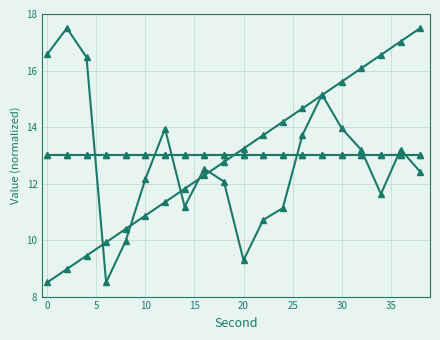

Reading left to right, transcribe all the data shown in this chart.

intensity(dBm): 16.6	17.5	16.5	8.5	10.0	12.2	13.9	11.2	12.5	12.1	9.3	10.7	11.1	13.7	15.1	14.0	13.2	11.6	13.2	12.4
second: 8.5	9.0	9.4	9.9	10.4	10.9	11.3	11.8	12.3	12.8	13.2	13.7	14.2	14.7	15.1	15.6	16.1	16.6	17.0	17.5
minute: 13.0	13.0	13.0	13.0	13.0	13.0	13.0	13.0	13.0	13.0	13.0	13.0	13.0	13.0	13.0	13.0	13.0	13.0	13.0	13.0
fractional second: 13.0	13.0	13.0	13.0	13.0	13.0	13.0	13.0	13.0	13.0	13.0	13.0	13.0	13.0	13.0	13.0	13.0	13.0	13.0	13.0